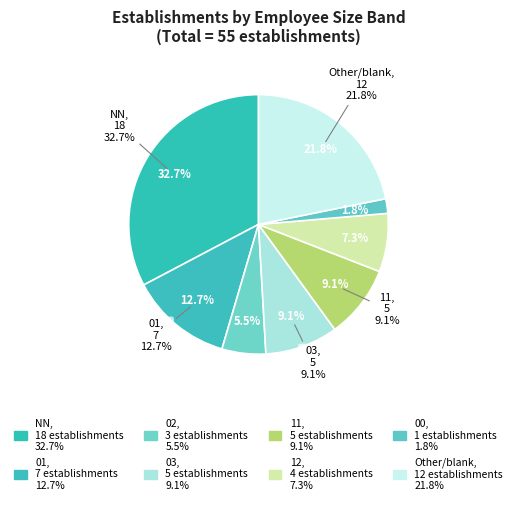

Is 11 the majority of the pie?

No